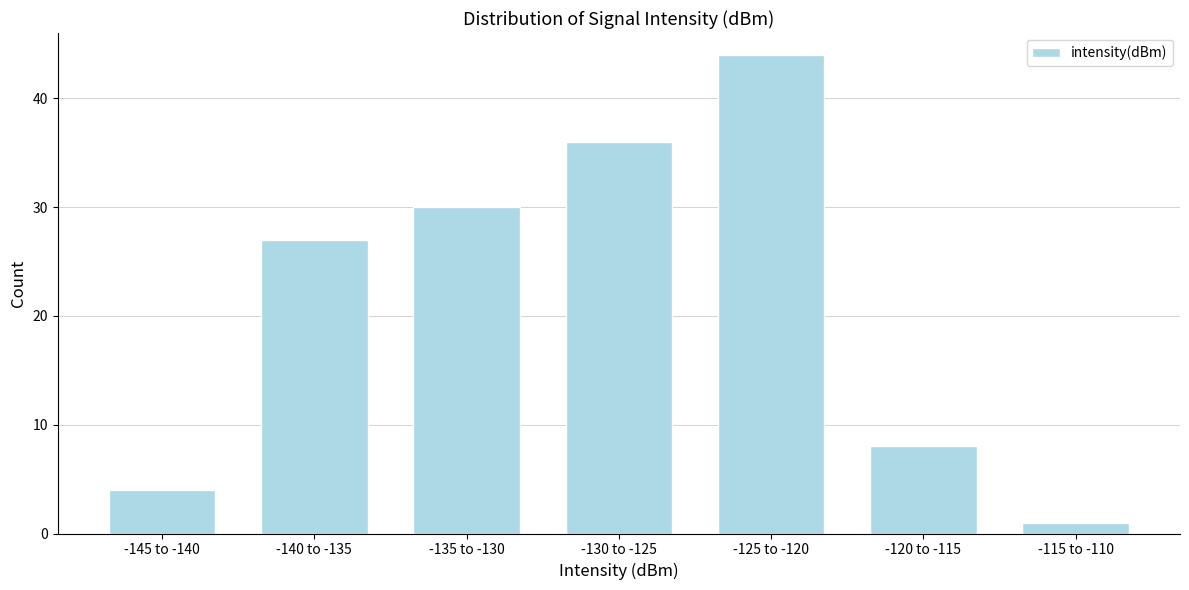

Reading right to left, list all the values displayed in this chart.

-115 to -110=1	-120 to -115=8	-125 to -120=44	-130 to -125=36	-135 to -130=30	-140 to -135=27	-145 to -140=4